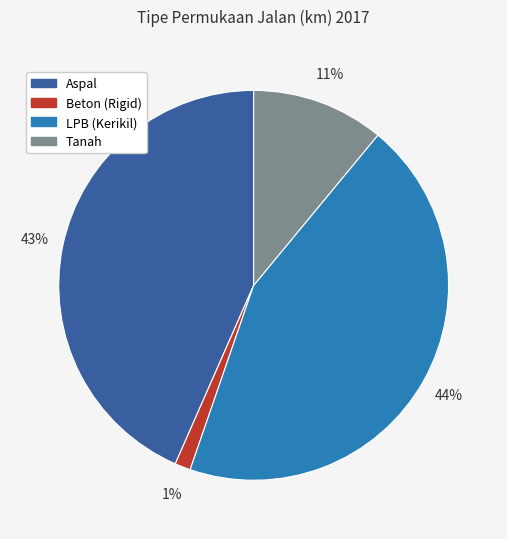

What percentage is the Aspal slice, to the nearest percent?

43%